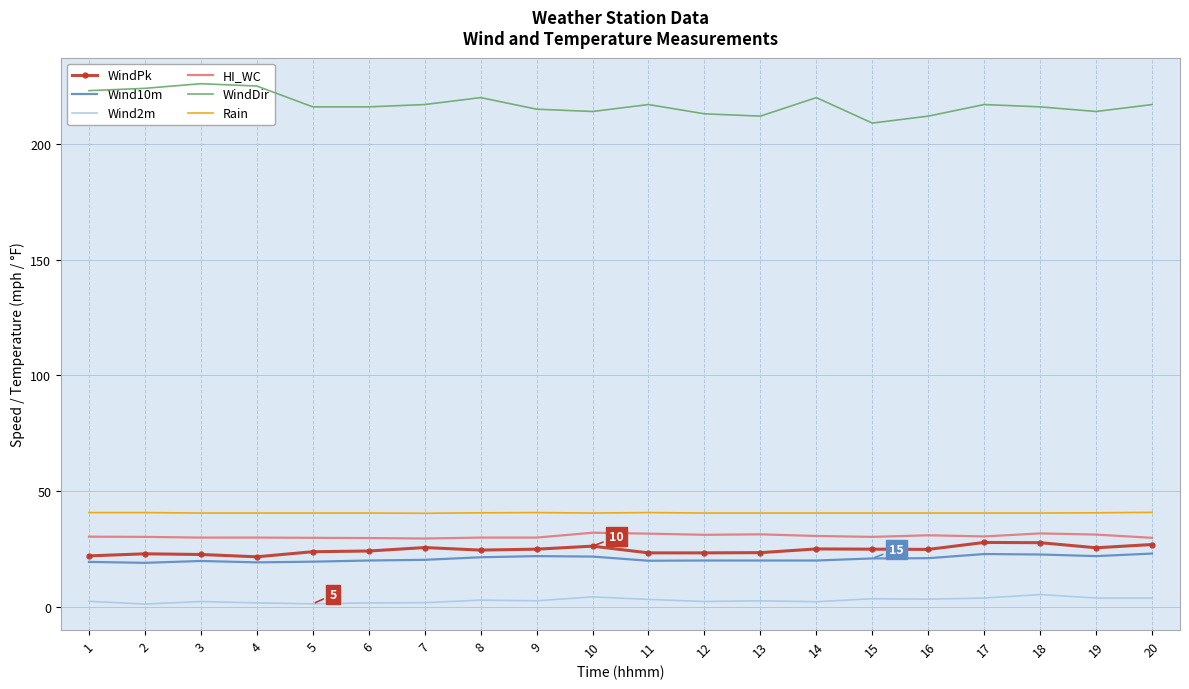

Which series has the largest range (max minus min)?

WindDir